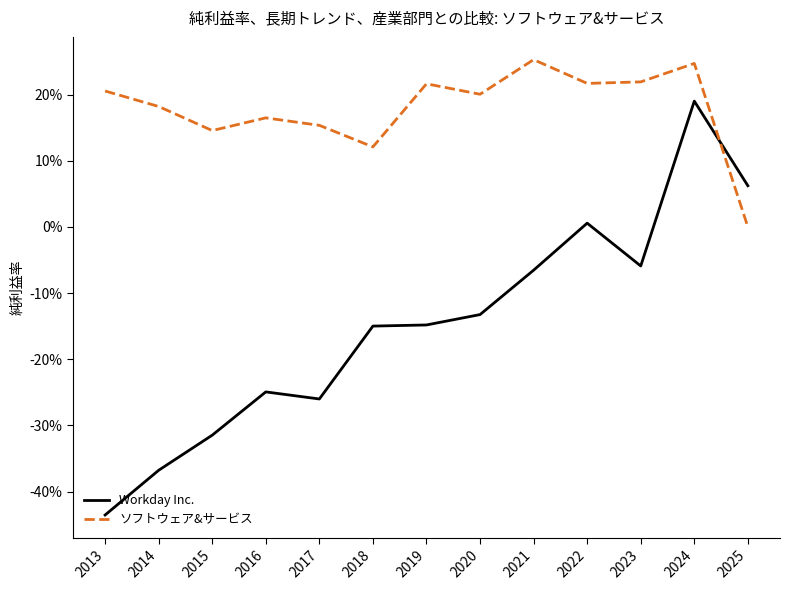

Rank the series by their average value, from lowest to highest.

Workday Inc., ソフトウェア&サービス